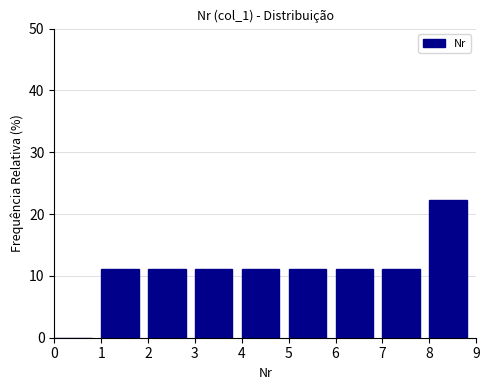

Over which range of the x-axis is the bar tallest?

8 to 9